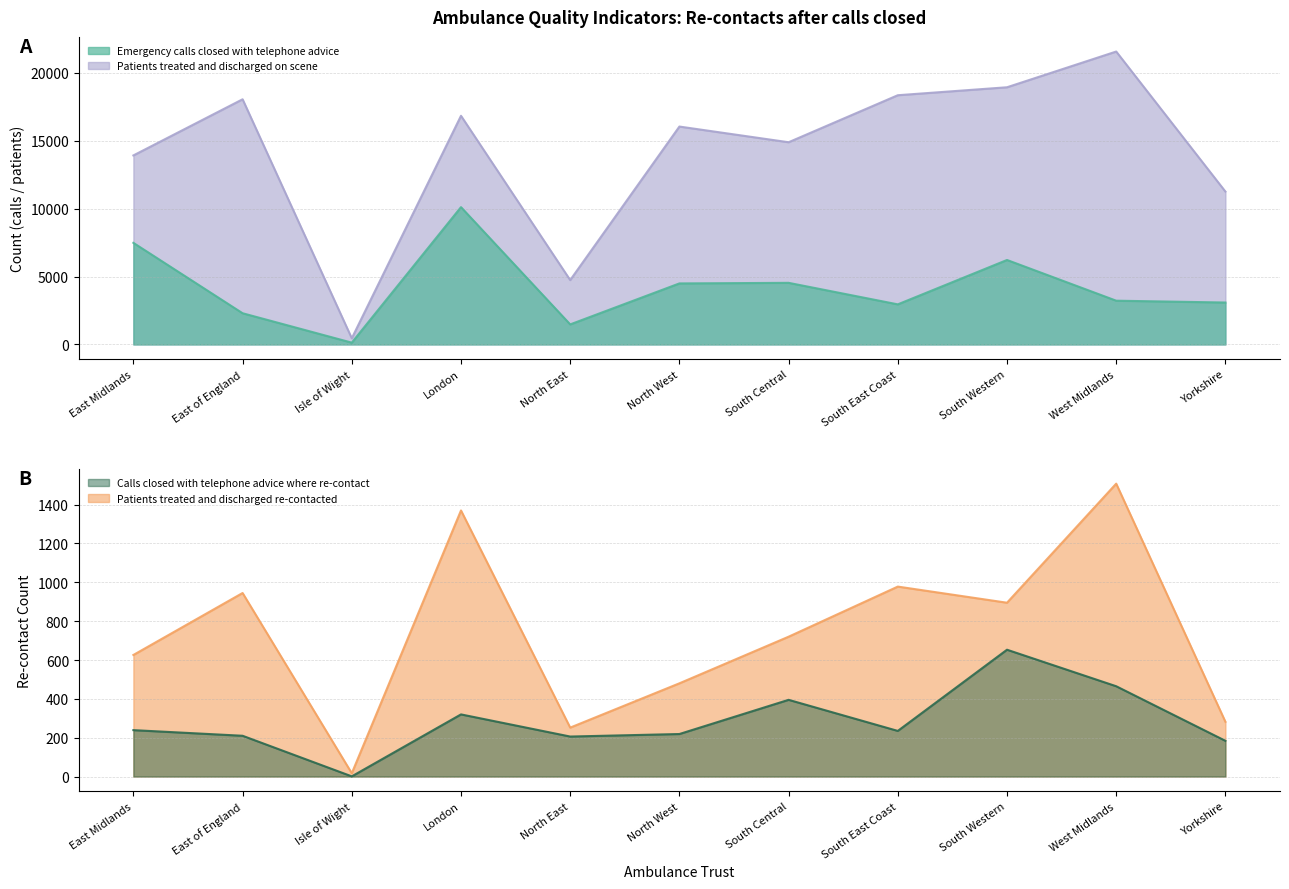

At which category is the sum across all series the highest?

London